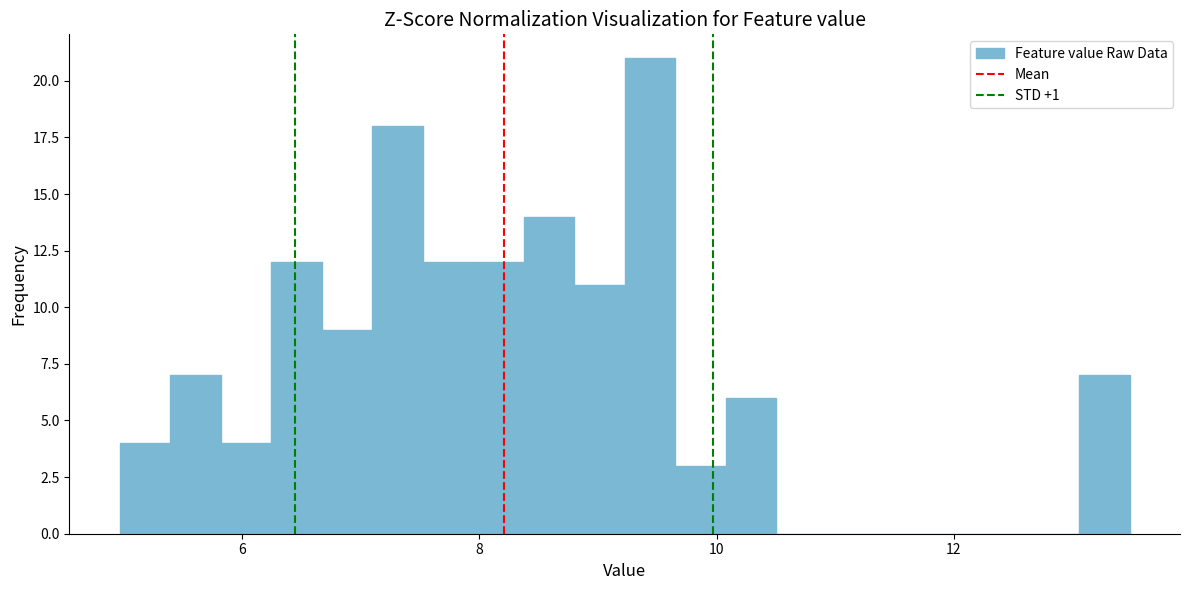

Read against the x-axis, roughly where is the centre of the tallest bar?

9.4